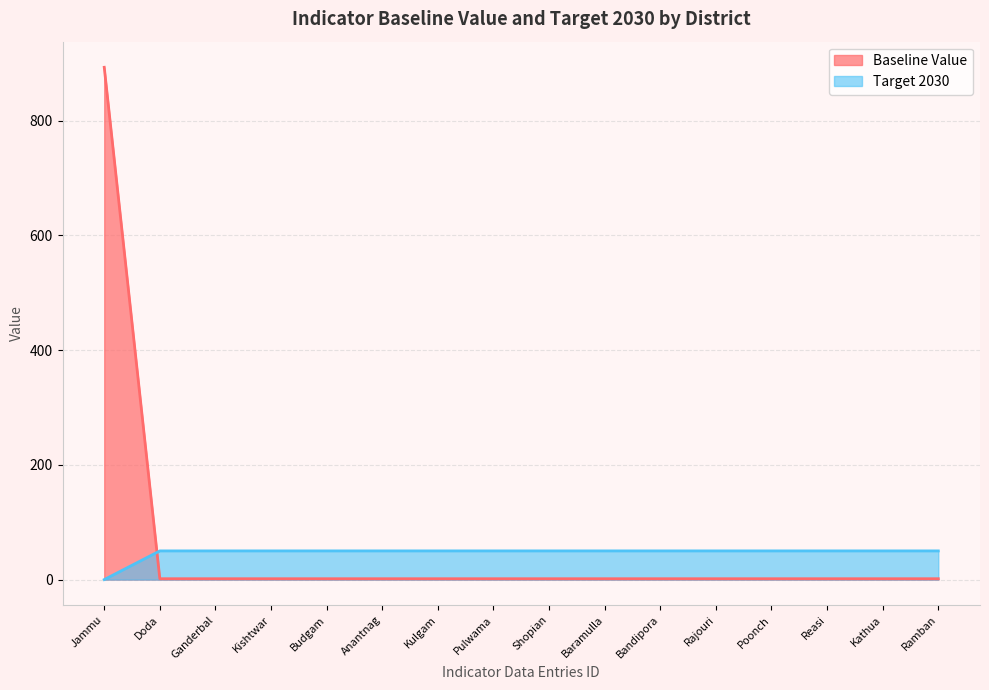

Between which two adjacent categories do Baseline Value and Target 2030 first intersect?

Jammu and Doda